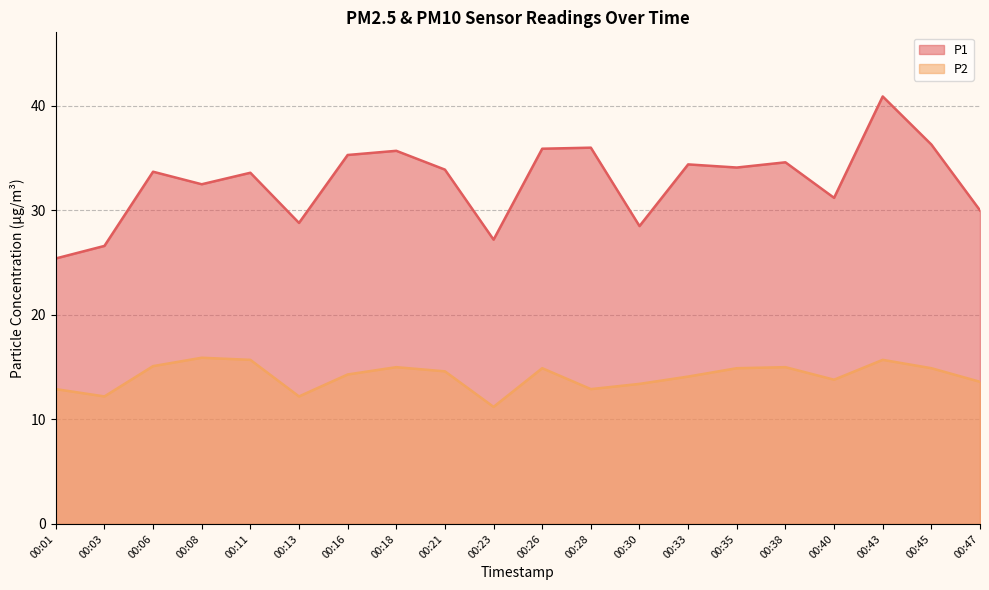

What is the difference between the maximum and minimum values in the P2 series?

4.7